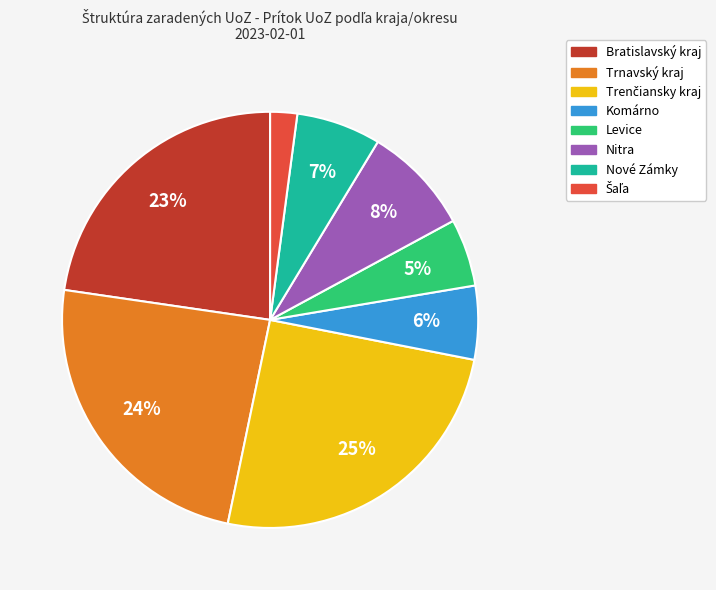

Do Nitra and Bratislavský kraj together represent more than half of the pie?

No